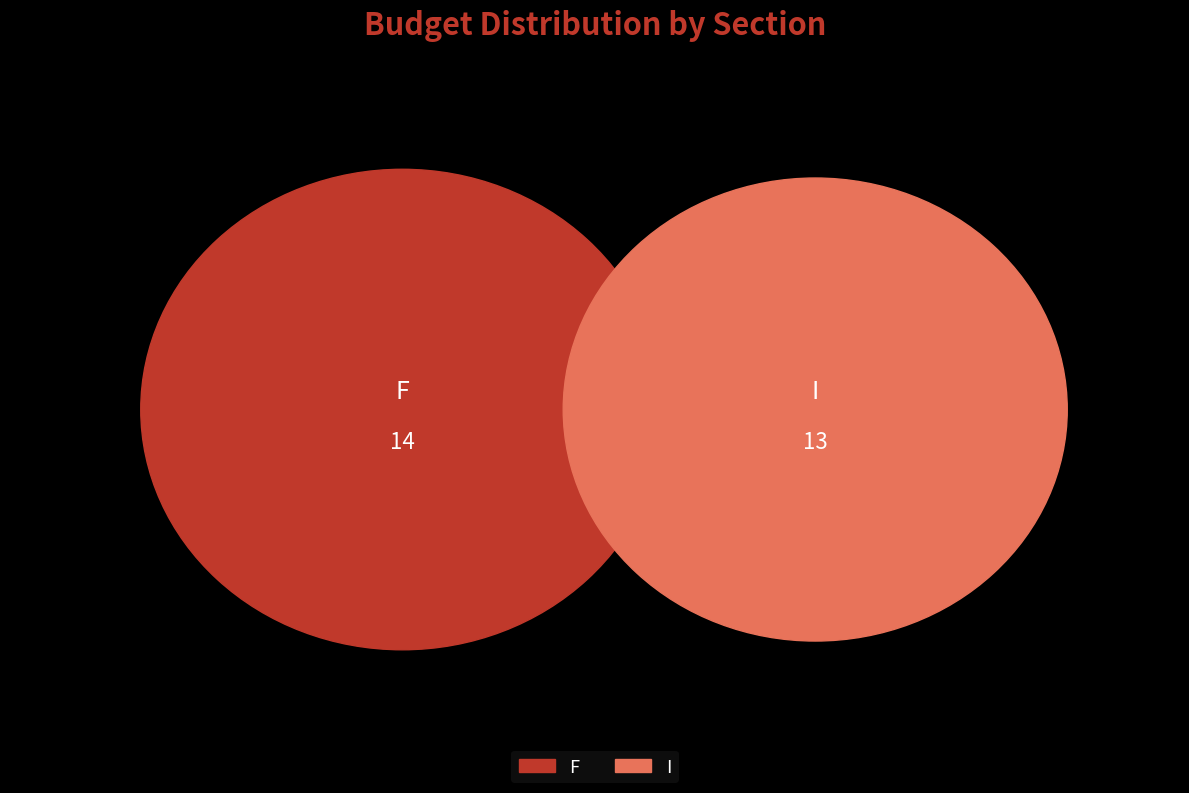

To the nearest percent, what percentage of the pie is F?

52%